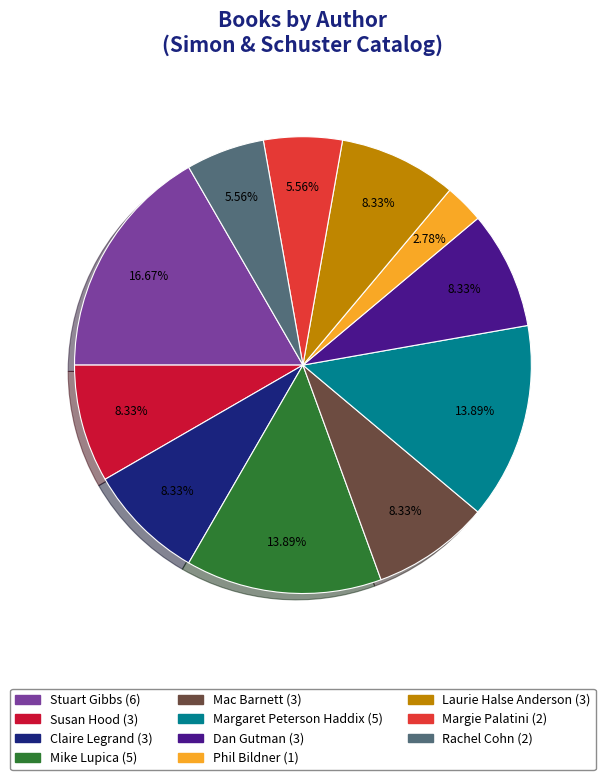

To the nearest percent, what portion does Claire Legrand represent?

8%